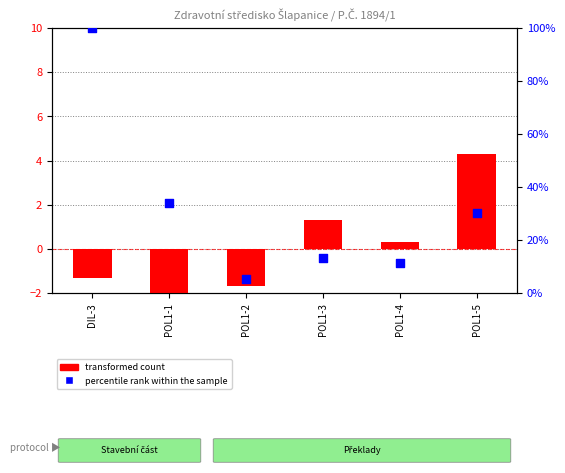

What are all the series names shown in the legend?

transformed count, percentile rank within the sample